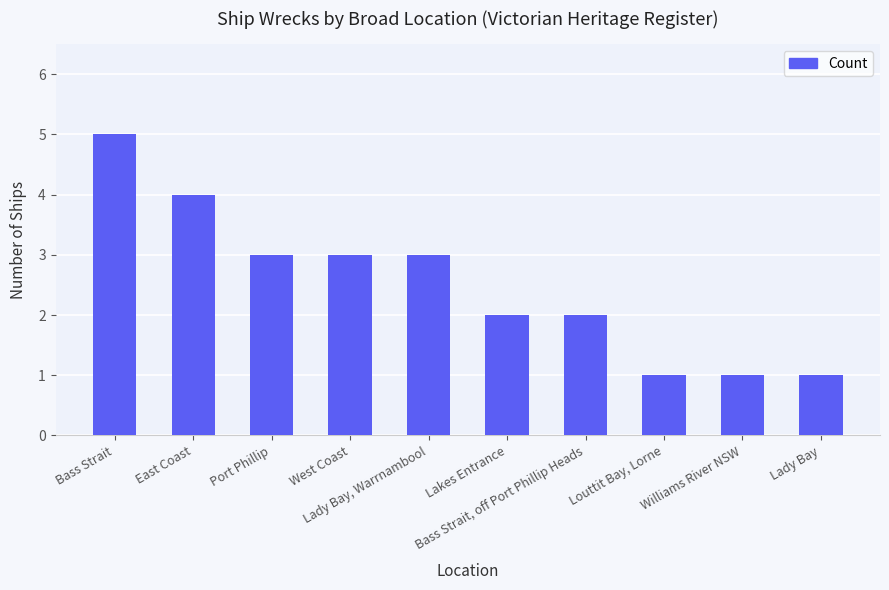

What is the sum of all values?

25